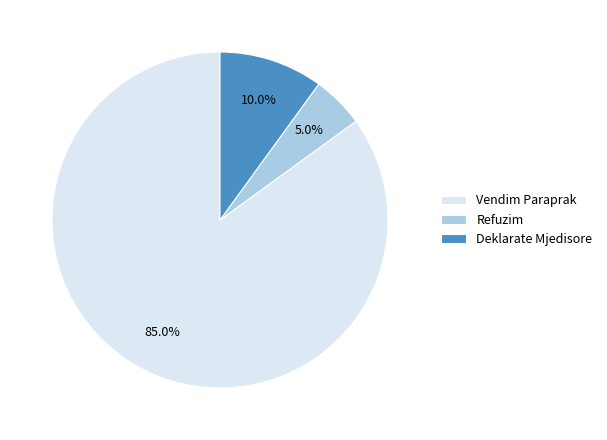

Rank the categories by value from highest to lowest.

Vendim Paraprak, Deklarate Mjedisore, Refuzim